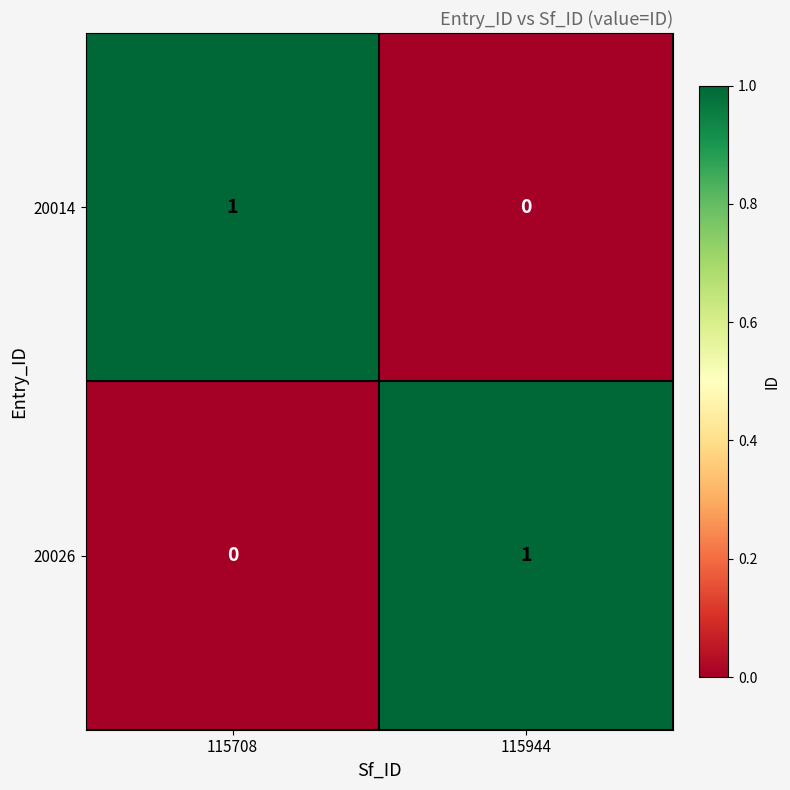

At 115708, list the series in order from largest to smallest.

20014, 20026